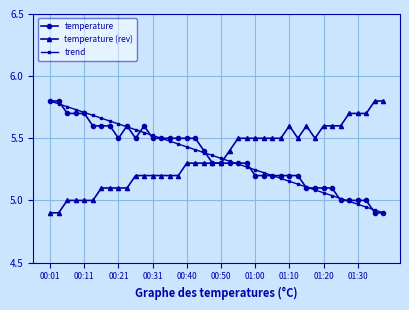

At which category is the sum across all series the highest?

00:01